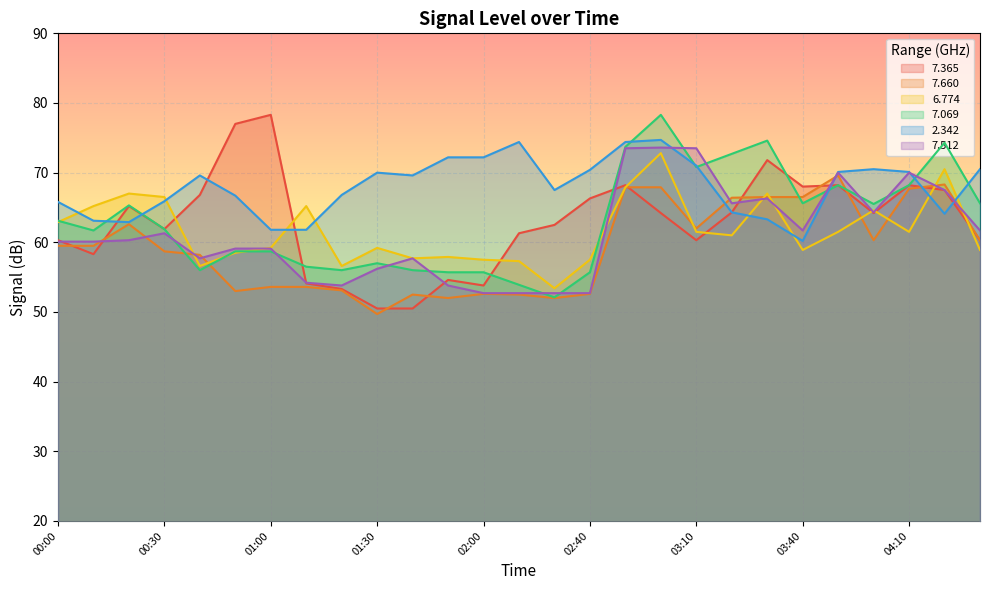

Where is   2.342 nearest to the value 67?

01:20